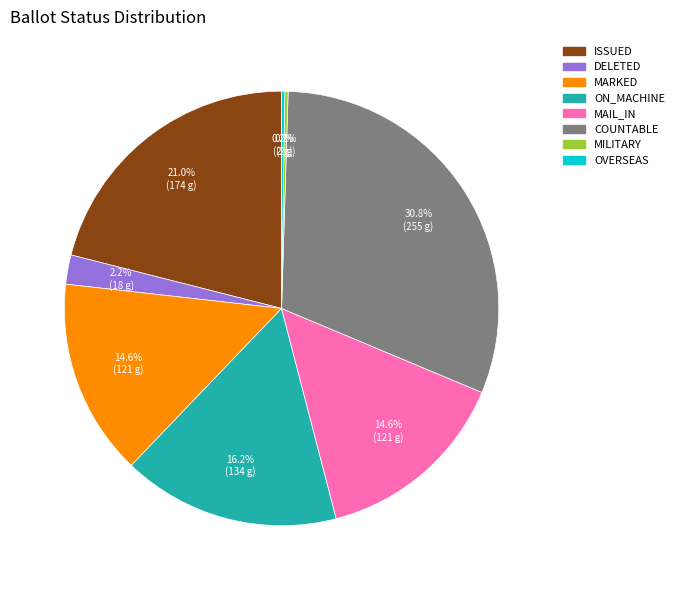

The ON_MACHINE slice represents 6% of the pie. True or false?

False